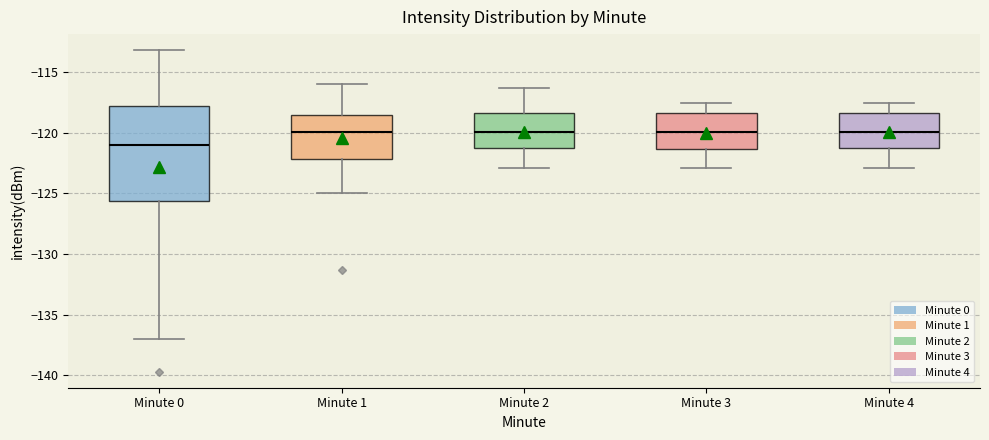

Reading left to right, read every box against the y-axis: the position of its median line, the range the box covers, and the ends of its whiskers. The values are not printed on the chart, so give them approximately, as read against the axis.

Minute 0: median -121.0, box -125.5 to -118.0, whiskers -137.0 to -113.0
Minute 1: median -120.0, box -122.0 to -118.5, whiskers -125.0 to -116.0
Minute 2: median -120.0, box -121.5 to -118.5, whiskers -123.0 to -116.5
Minute 3: median -120.0, box -121.5 to -118.5, whiskers -123.0 to -117.5
Minute 4: median -120.0, box -121.5 to -118.5, whiskers -123.0 to -117.5